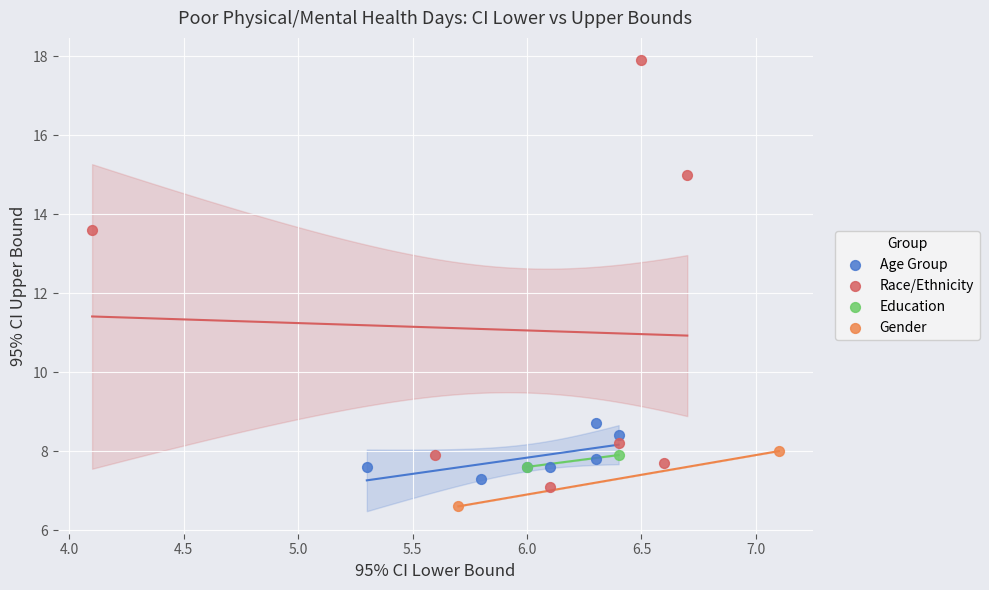

Which series has the widest spread of Y values?

Race/Ethnicity